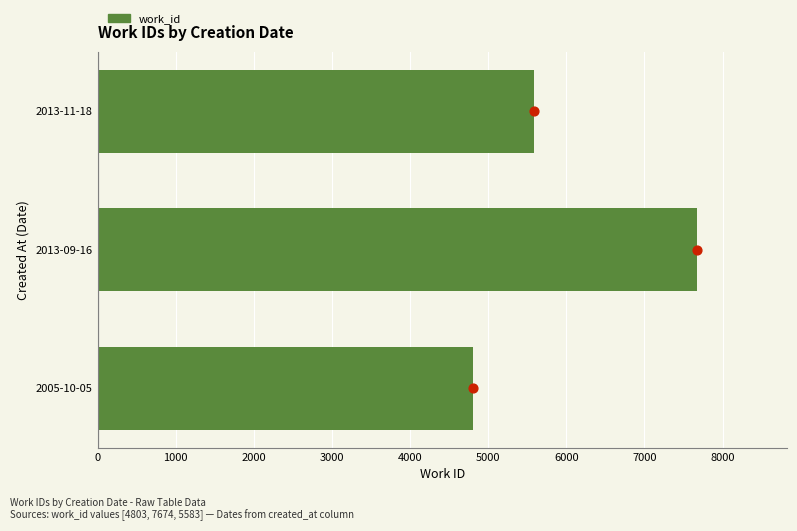

What is the change in value from 2013-09-16 to 2013-11-18?

-2091